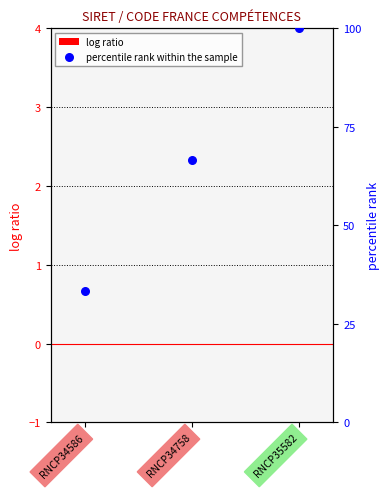

What are all the series names shown in the legend?

log ratio, percentile rank within the sample